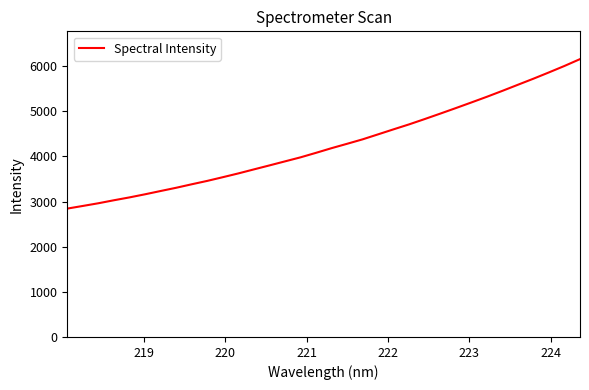

What is the smallest value displayed?

2844.6